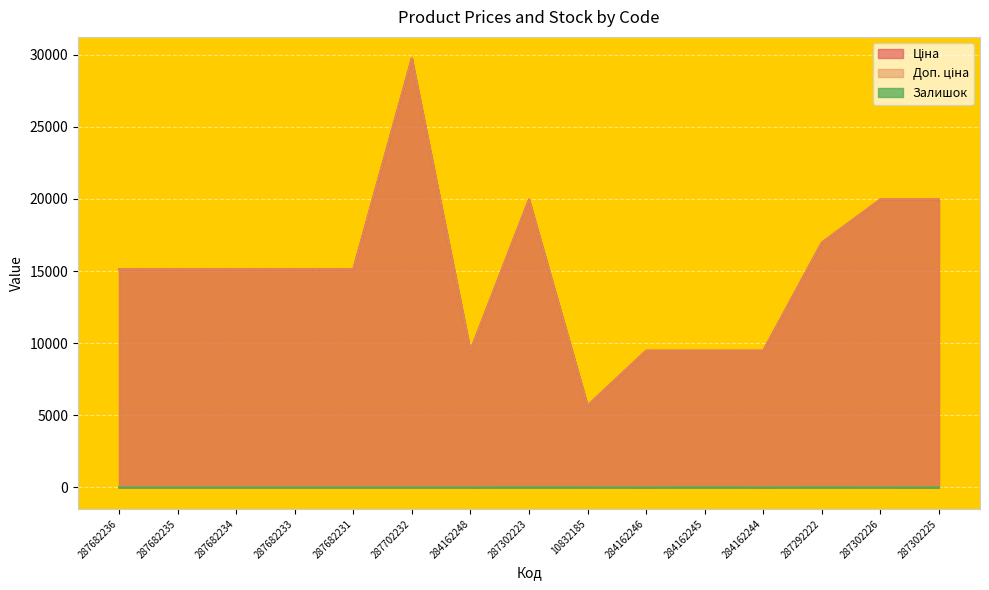

How many categories are shown in the chart?

15